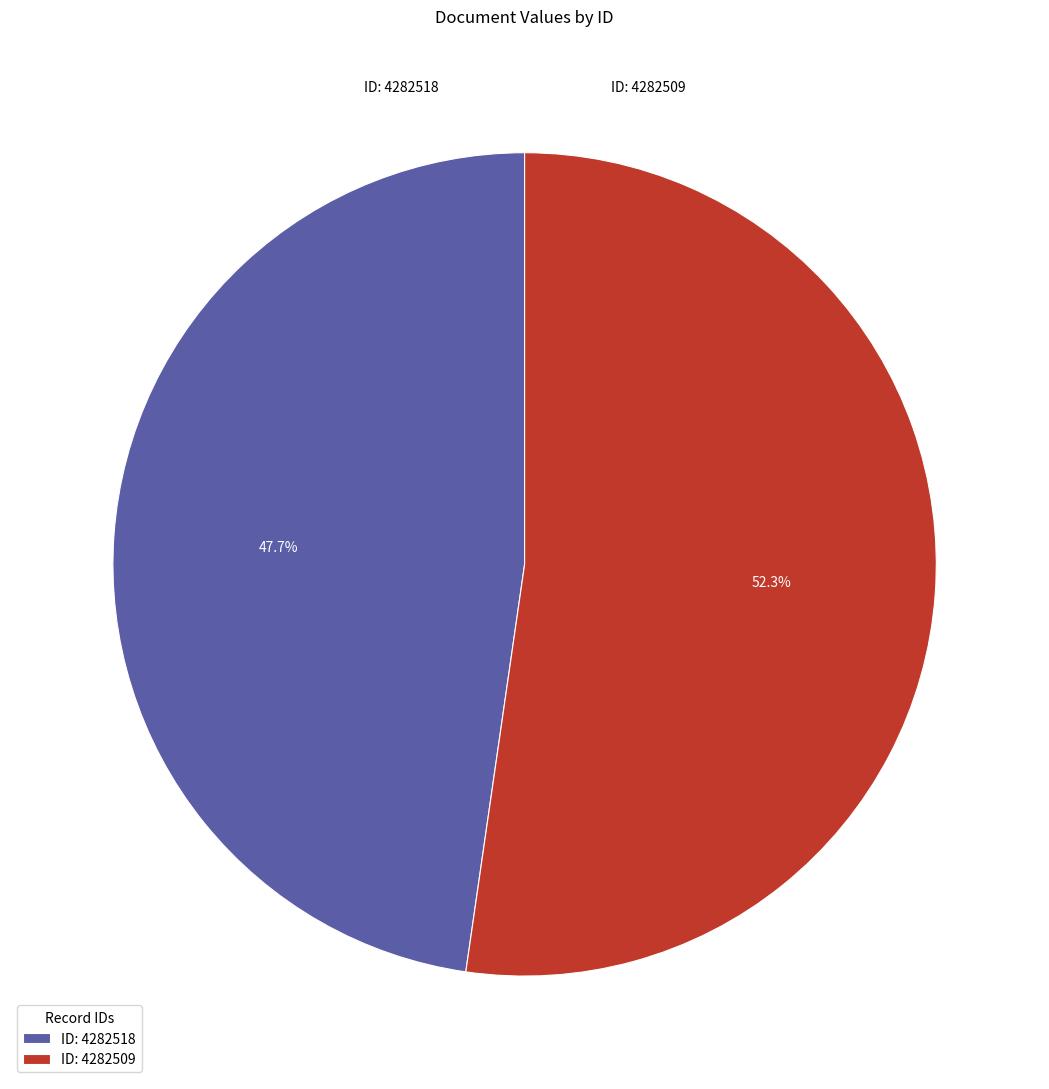

What is the ratio of the value at ID: 4282509 to the value at ID: 4282518?

1.1